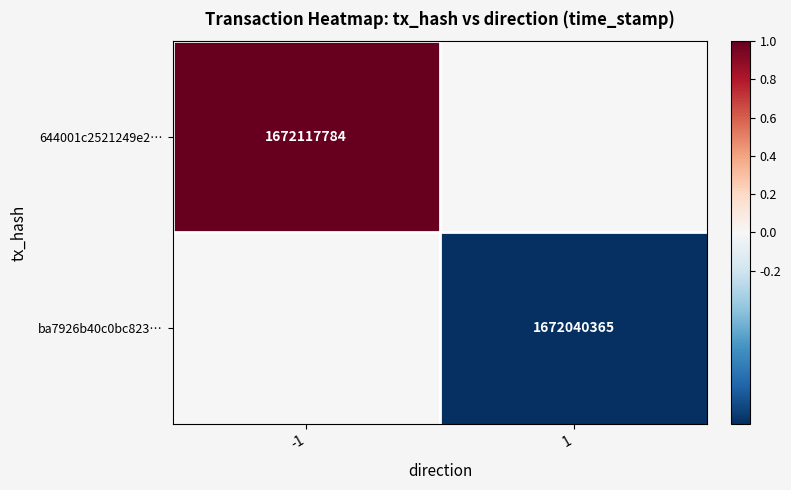

True or false: 644001c2521249e2… has a value of 730213772 at -1.

False